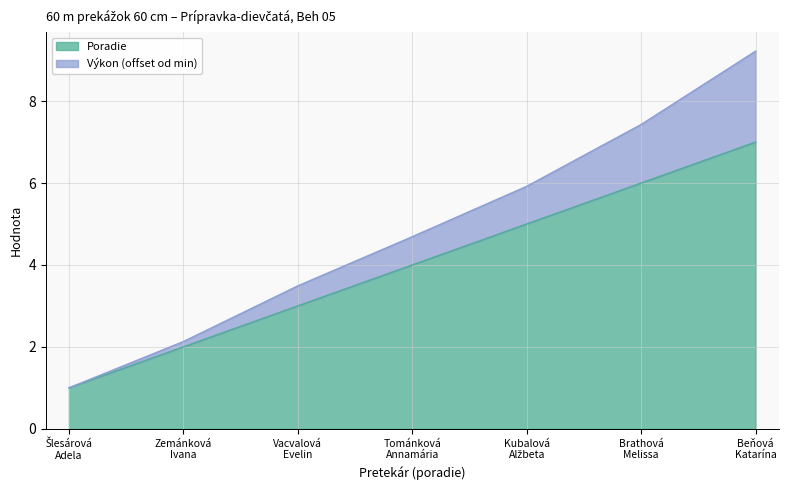

Reading right to left, extract all data points from this chart.

Poradie: 7.0	6.0	5.0	4.0	3.0	2.0	1.0
Výkon: 9.2	7.4	5.9	4.7	3.5	2.1	1.0